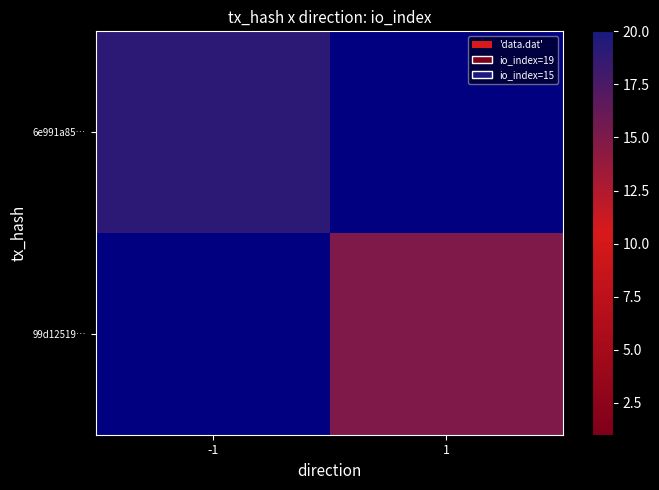

Is the value of 99d12519… at 1 greater than the value of 6e991a85… at 1?

No